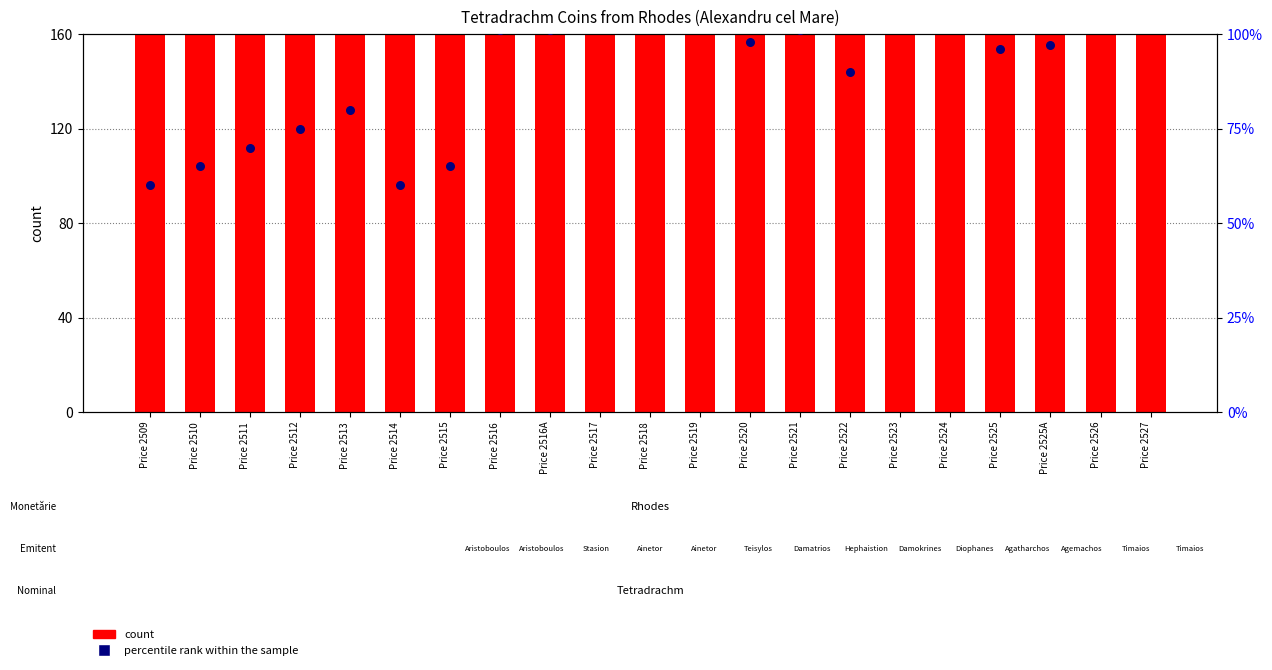

Which series contains the highest Y value?

count